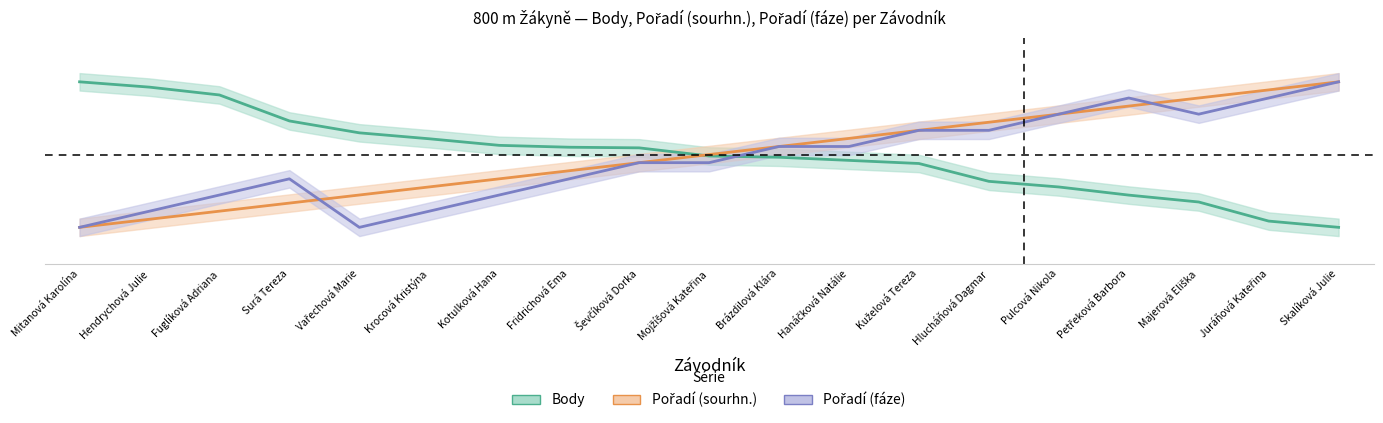

What is the spread (max minus min) of values at Majerová Eliška?

0.7